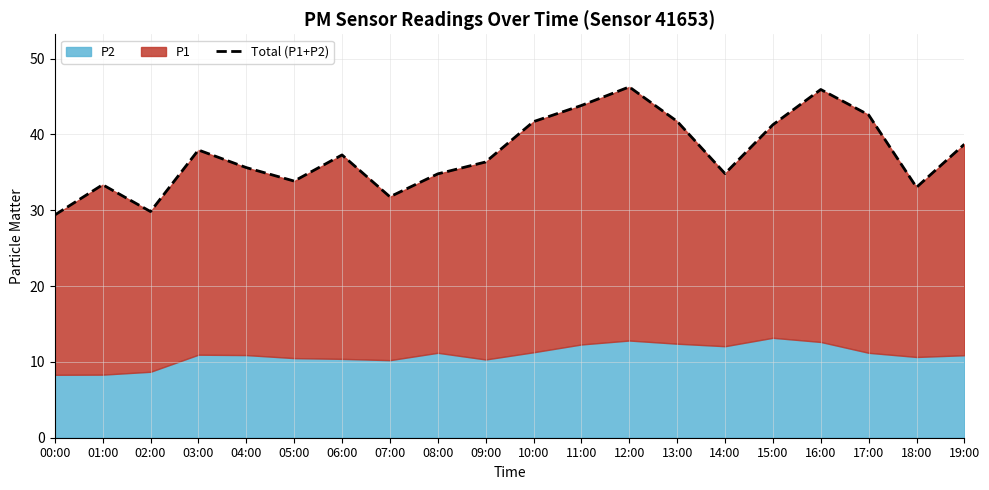

Which label corresponds to the largest value in the chart?

12:00